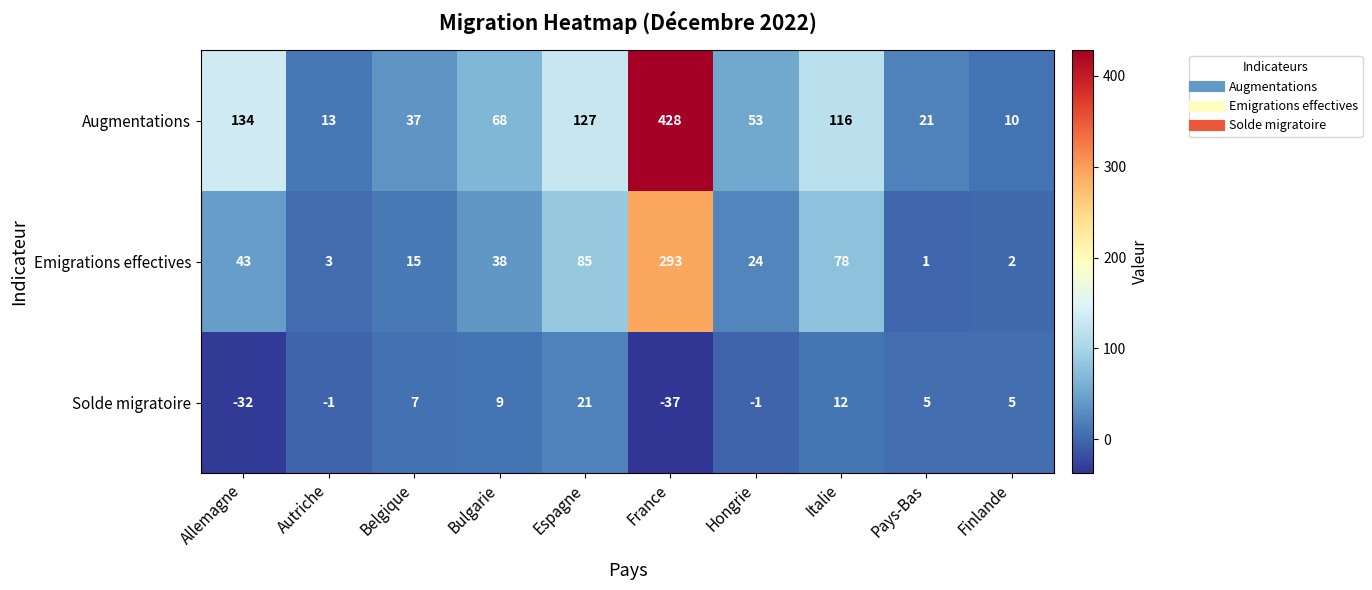

Reading left to right, transcribe all the data shown in this chart.

Augmentations: Allemagne=134	Autriche=13	Belgique=37	Bulgarie=68	Espagne=127	France=428	Hongrie=53	Italie=116	Pays-Bas=21	Finlande=10
Emigrations effectives: Allemagne=43	Autriche=3	Belgique=15	Bulgarie=38	Espagne=85	France=293	Hongrie=24	Italie=78	Pays-Bas=1	Finlande=2
Solde migratoire: Allemagne=-32	Autriche=-1	Belgique=7	Bulgarie=9	Espagne=21	France=-37	Hongrie=-1	Italie=12	Pays-Bas=5	Finlande=5